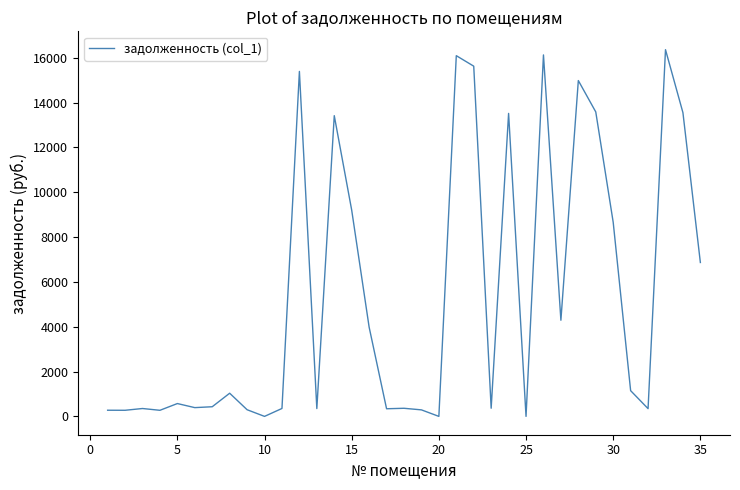

What is the maximum value shown in the chart?

16359.8